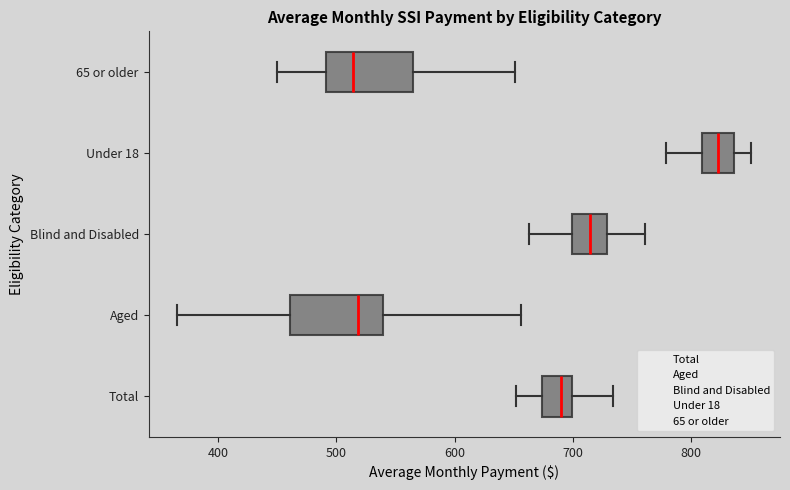

Where does the median line of the box for Blind and Disabled sit on the x-axis? The values are not printed on the chart, so give them approximately, as read against the axis.

710